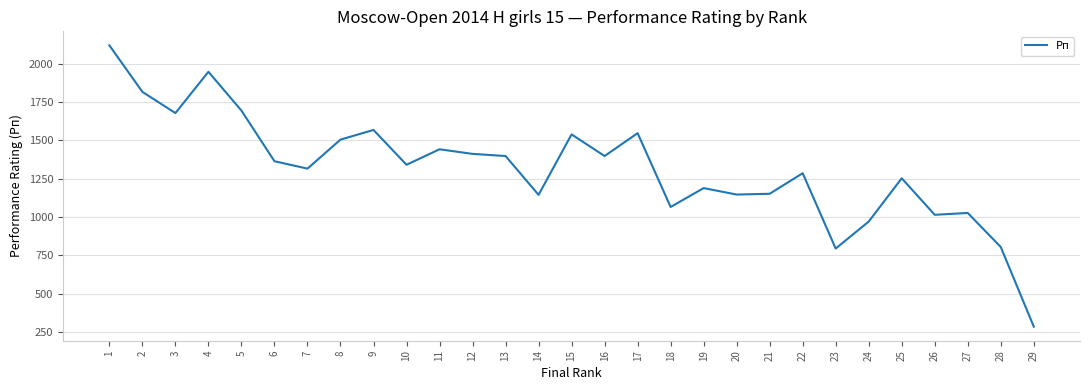

What is the difference between the values at 19 and 13?

209